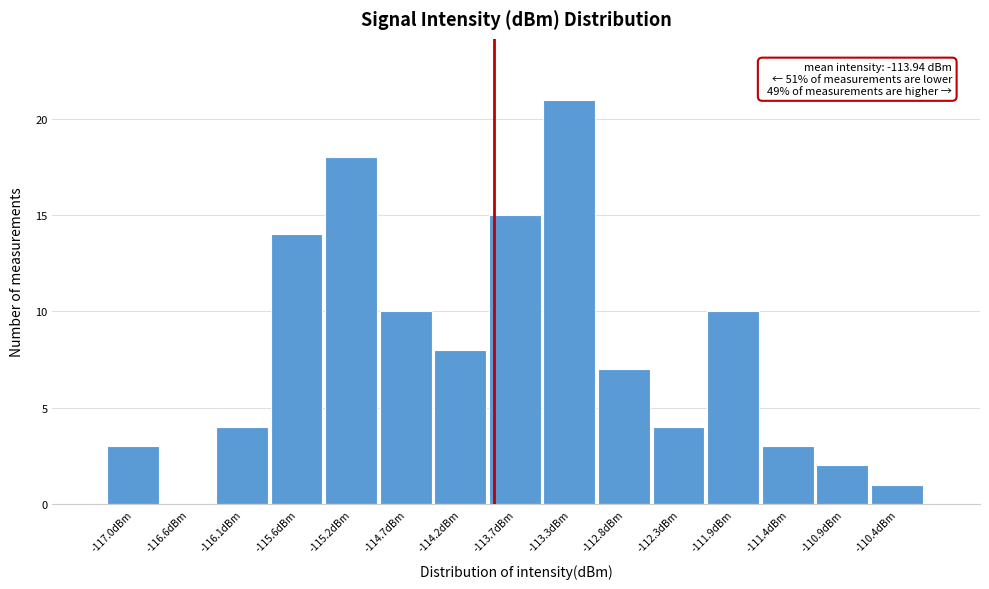

Over which range of the x-axis is the bar tallest?

-113.50 to -113.05